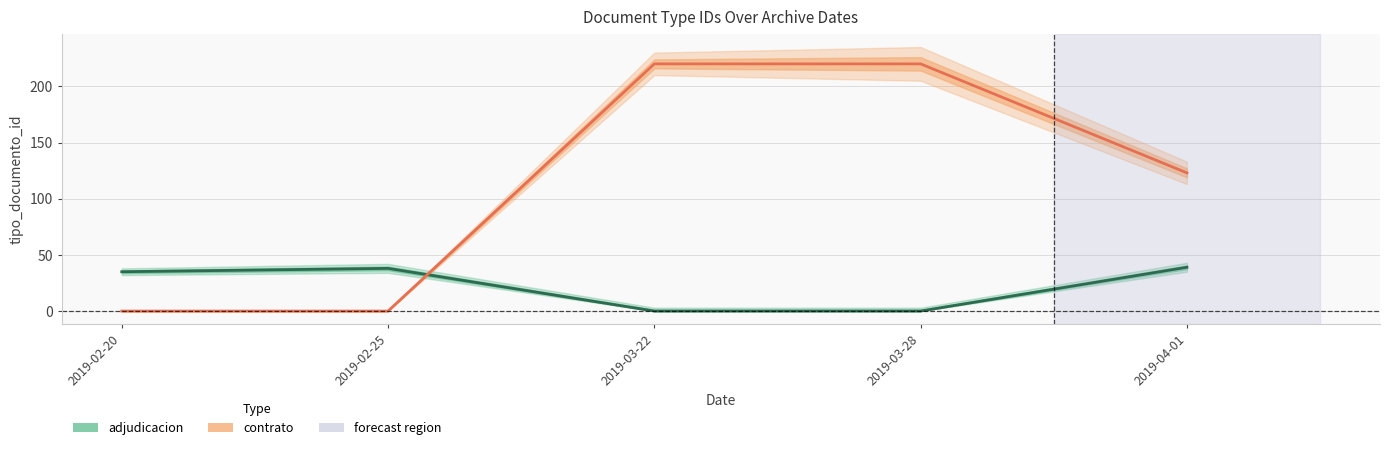

Where is contrato nearest to the value 110?

2019-04-01